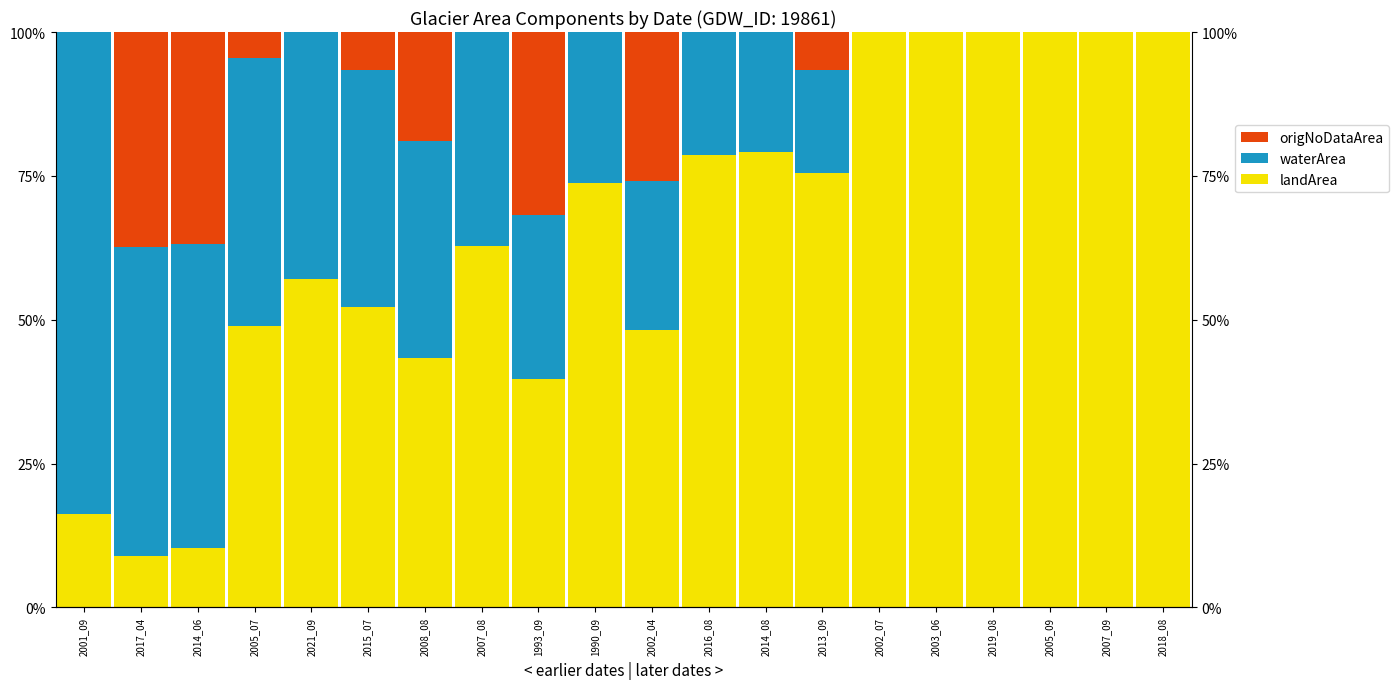

Between 2007_09 and 2014_06, which is larger?

2007_09